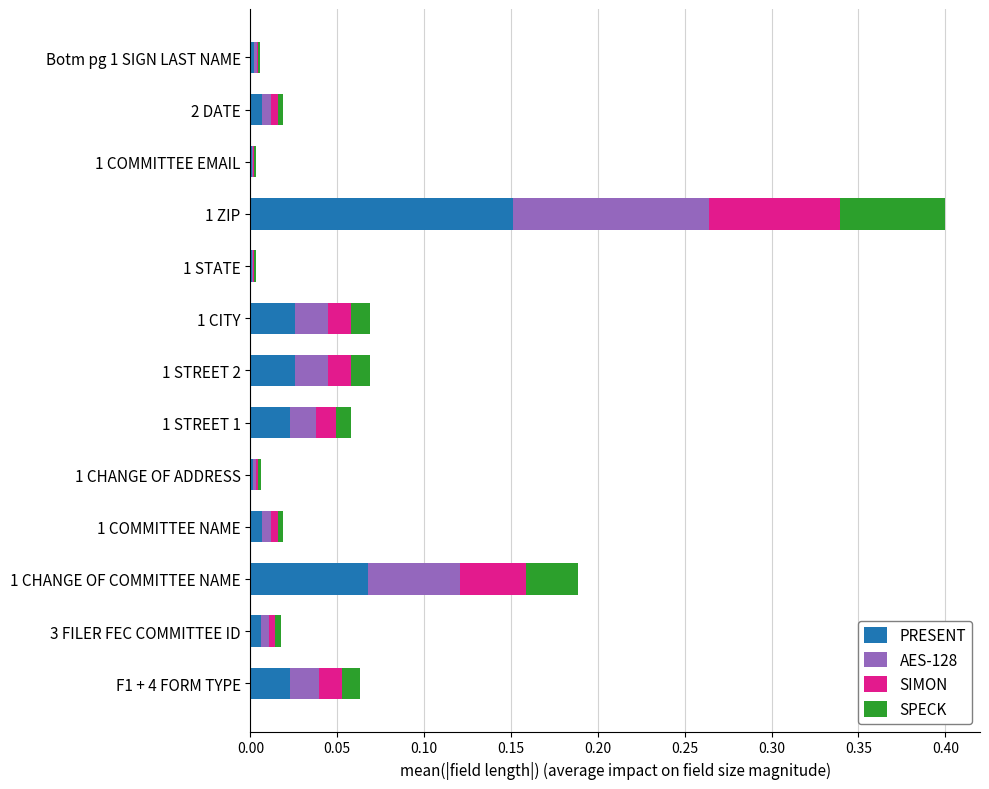

True or false: PRESENT has a value of 0.0 at 1 STATE.

True